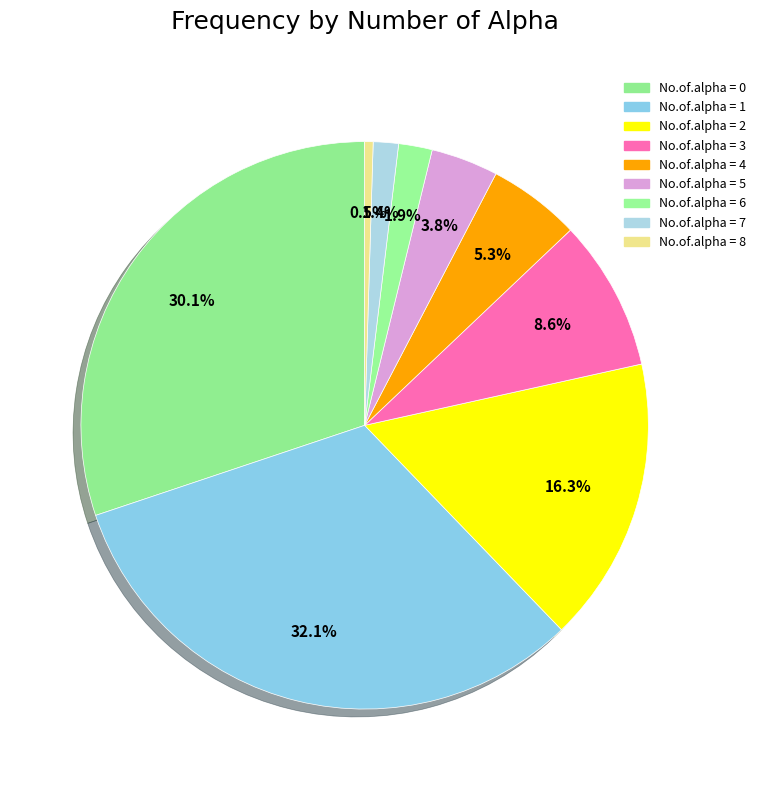

To the nearest percent, what is the difference between the largest and smallest slice percentages?

32%